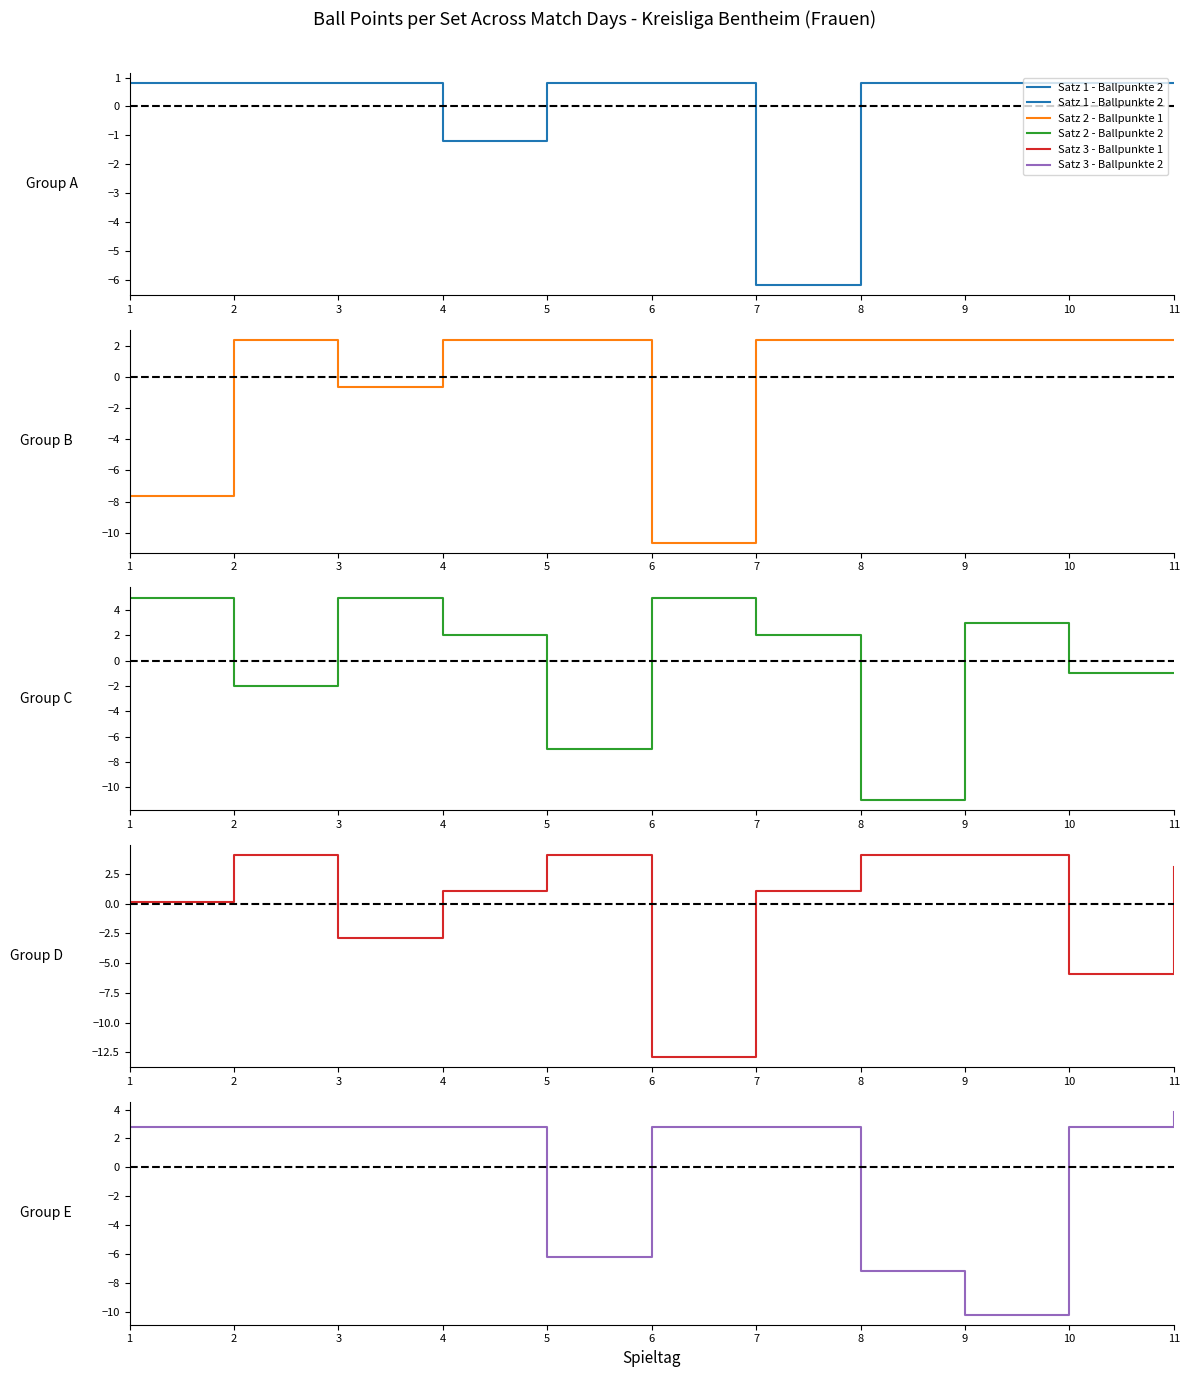

How many positive values does the Satz 2 - Ballpunkte 1 series have?

8